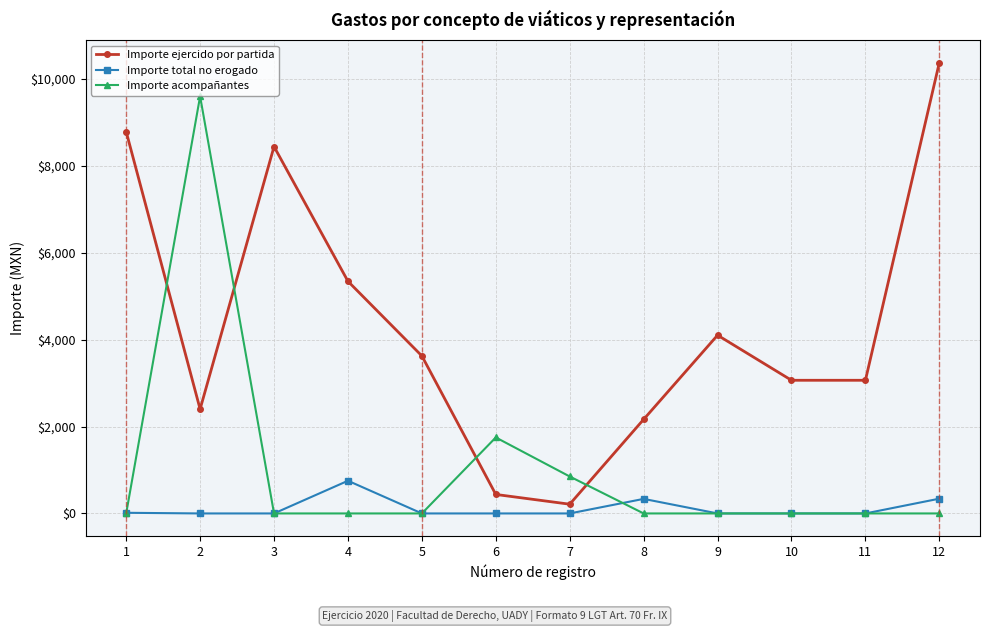

Between which two adjacent categories do Importe acompañantes and Importe ejercido por partida first intersect?

1 and 2